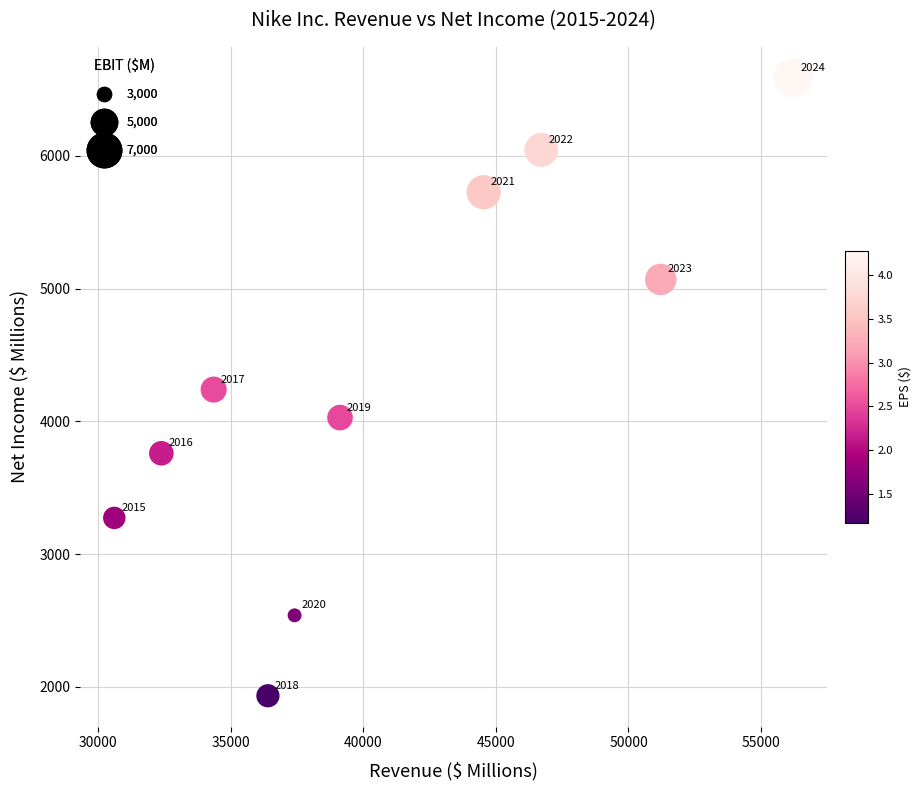

What Y value in the scatter plot is closest to 4261?

4240.0